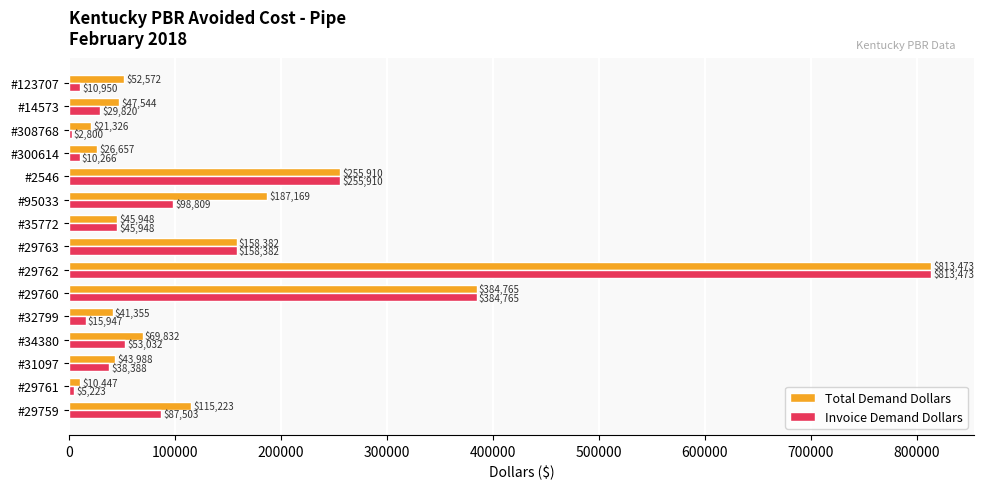

What is the difference between the maximum and minimum values in the Total Demand Dollars series?

803026.0